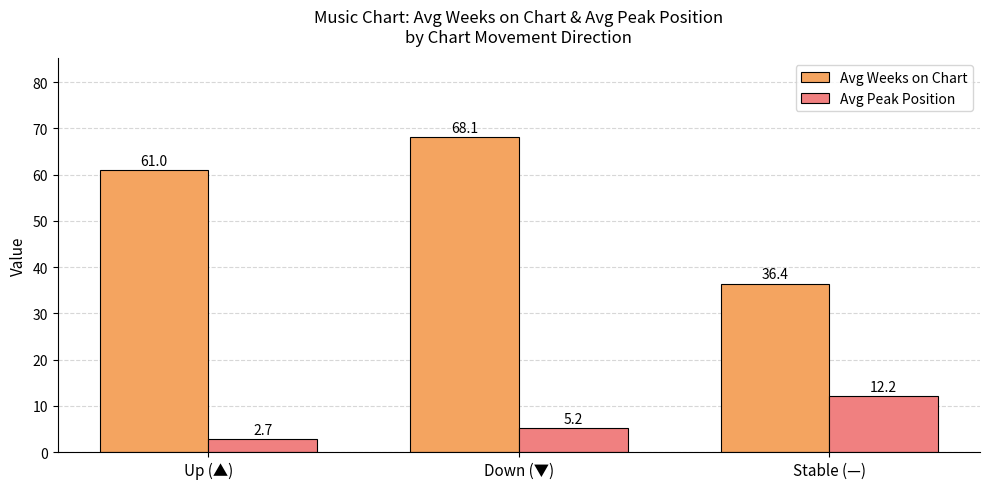

Is the value of Avg Weeks on Chart at Down (▼) greater than the value of Avg Peak Position at Up (▲)?

Yes